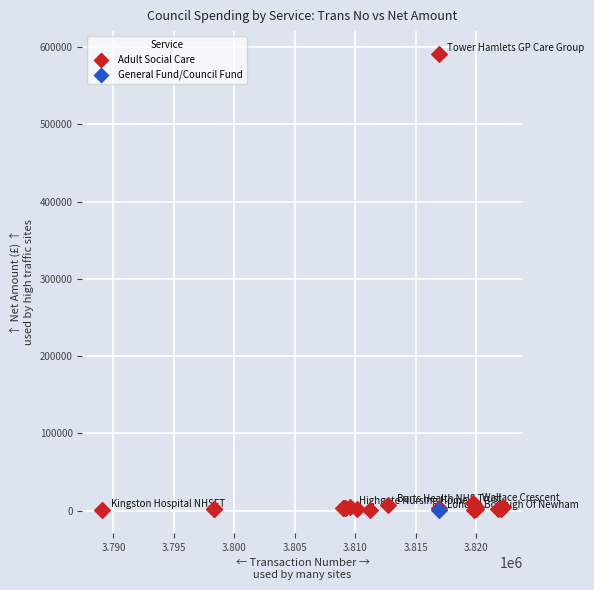

What are all the series names shown in the legend?

Adult Social Care, General Fund/Council Fund